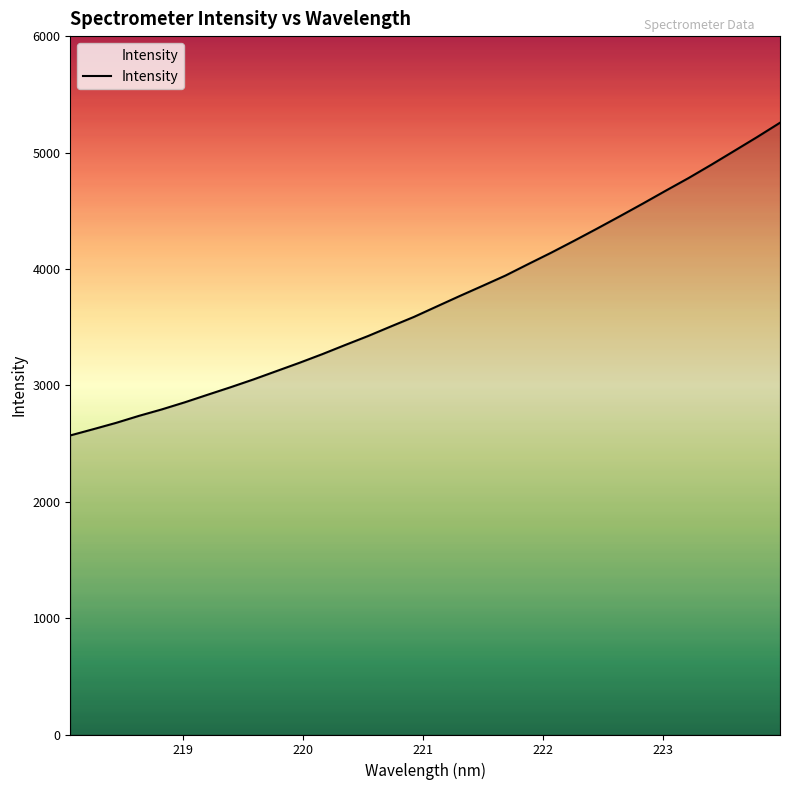

What is the difference between the maximum and minimum values?

2686.4